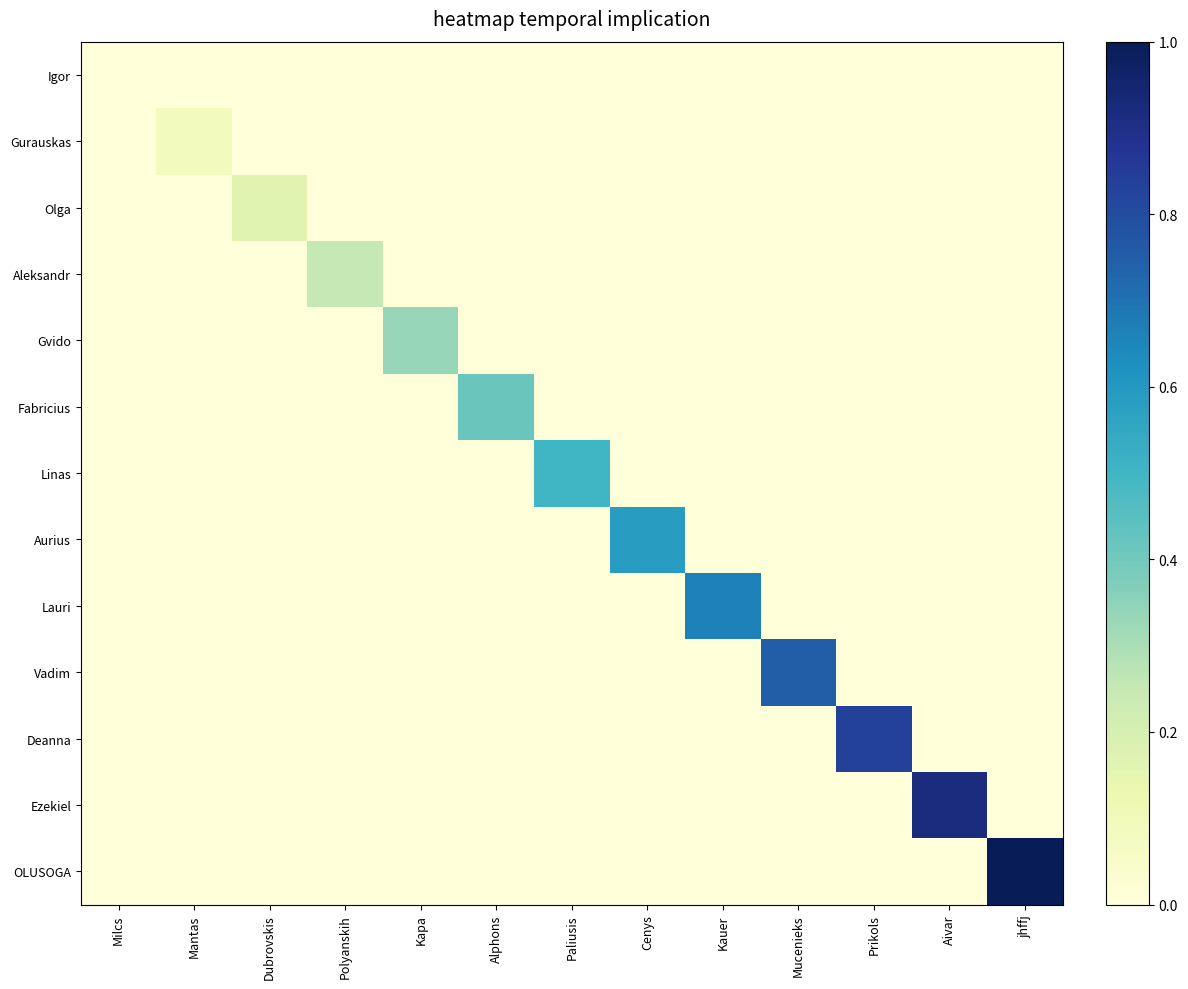

At how many categories does at least one series exceed 0?

12